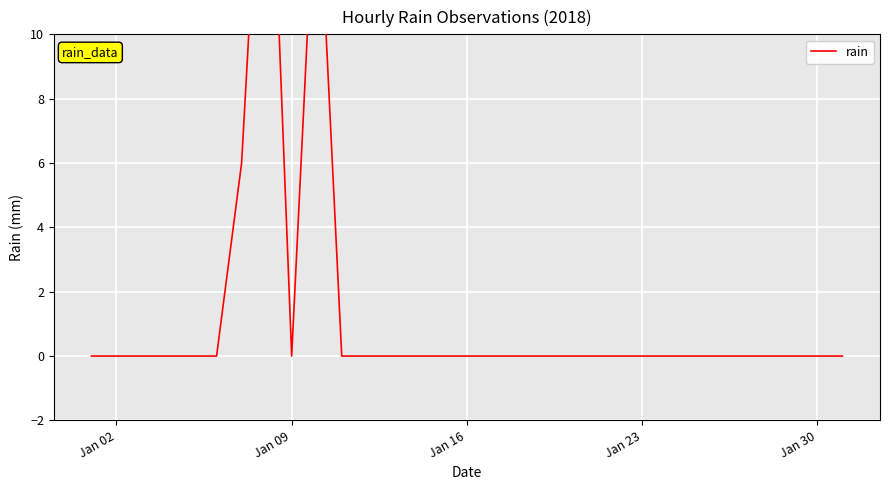

How many data points does each series have?

31